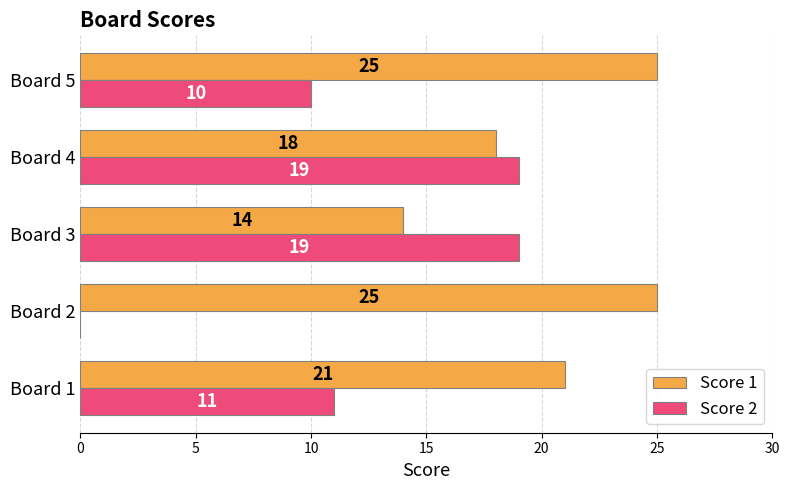

What is the approximate value of Score 2 at Board 3?

19